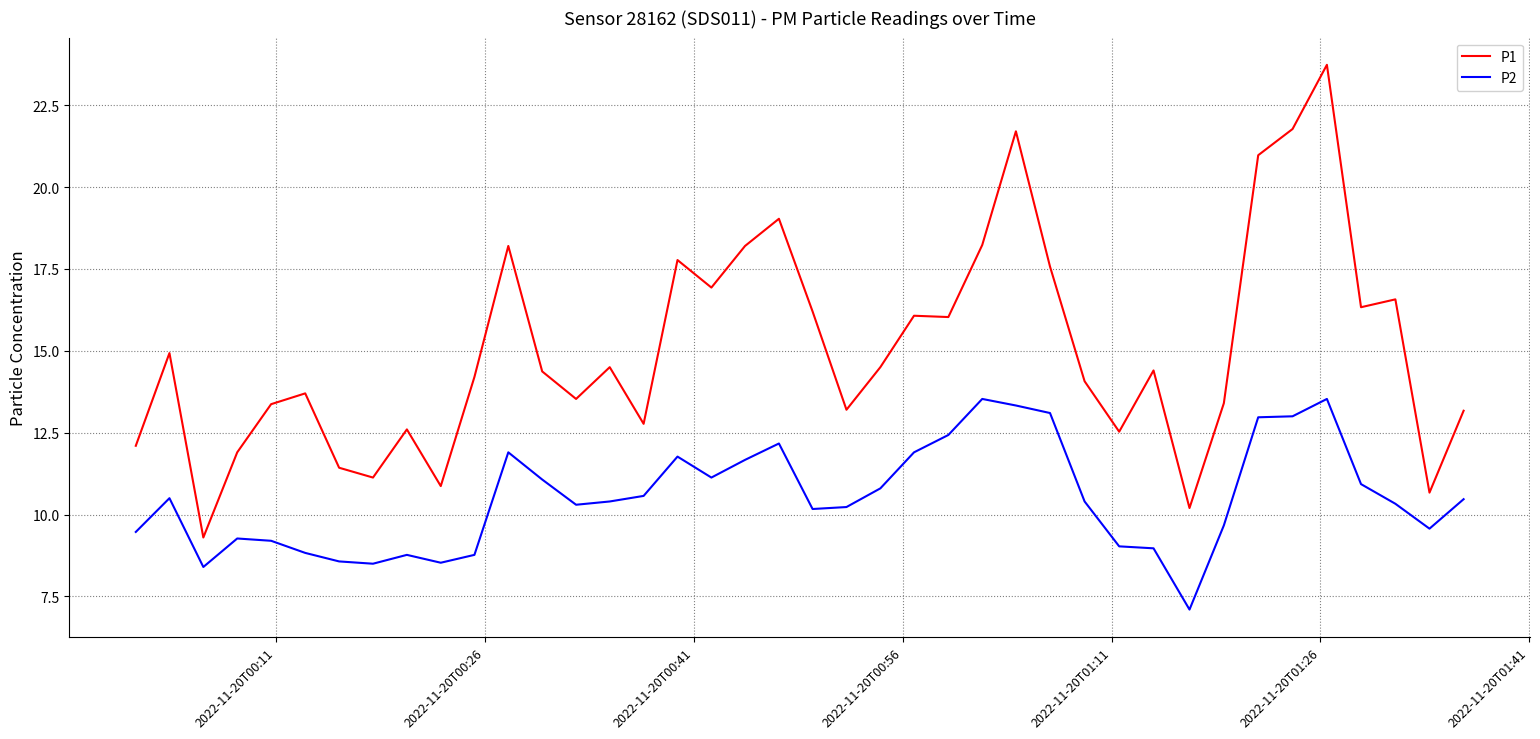

True or false: P1 and P2 intersect in this chart.

False